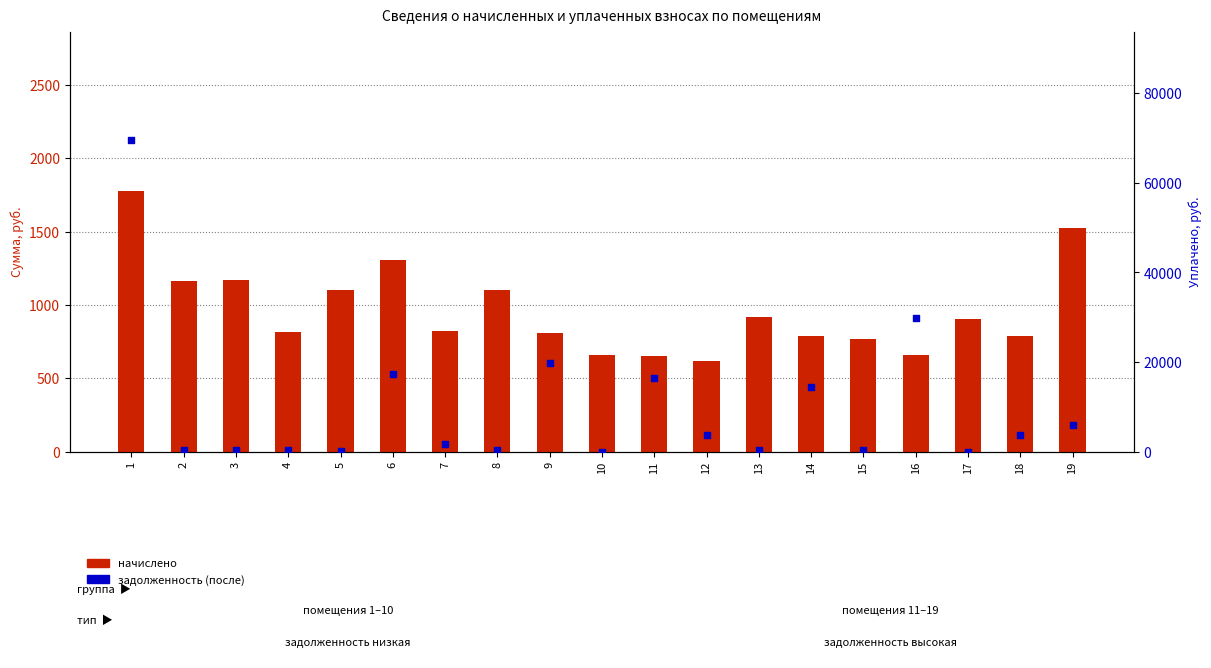

At which category is the sum across all series the highest?

1